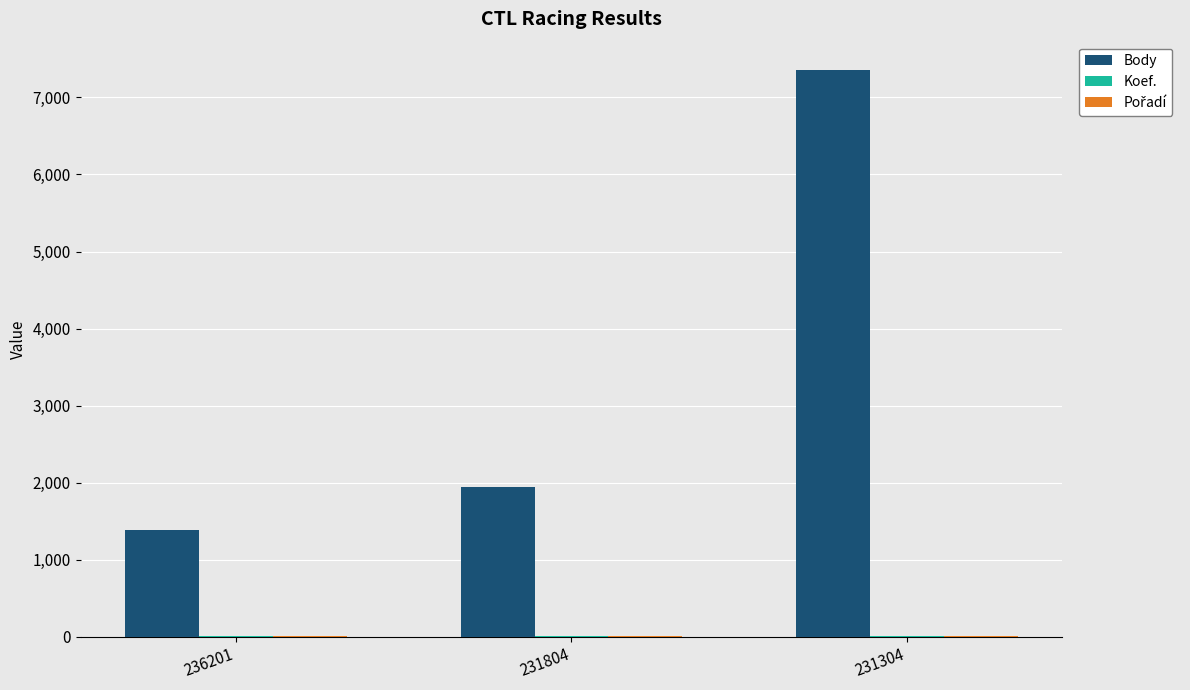

True or false: Body has a value of 9615 at 231304.

False